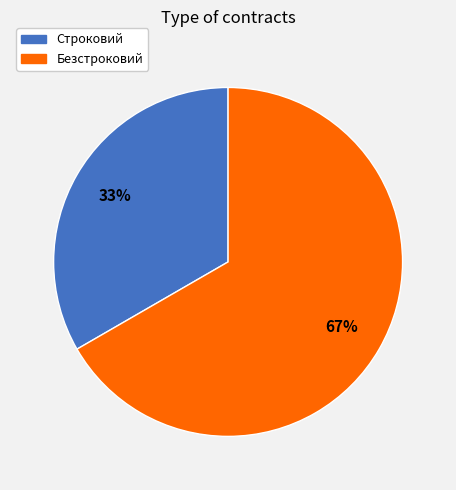

Combined, do Безстроковий and Строковий account for over 50%?

Yes